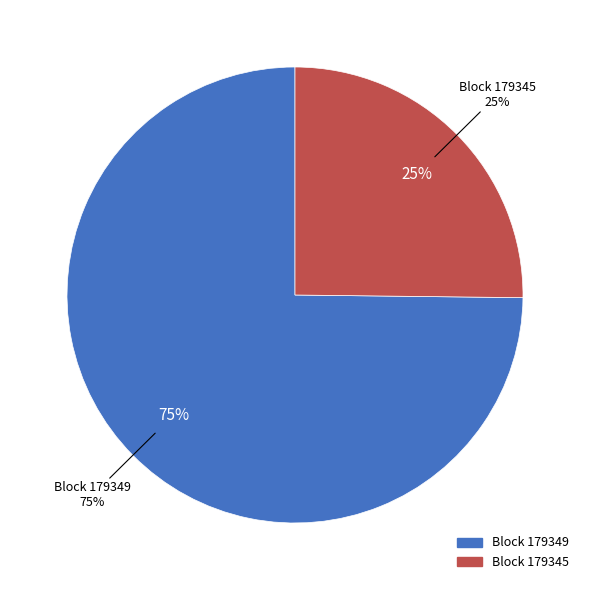

Rank the categories by value from highest to lowest.

179349, 179345